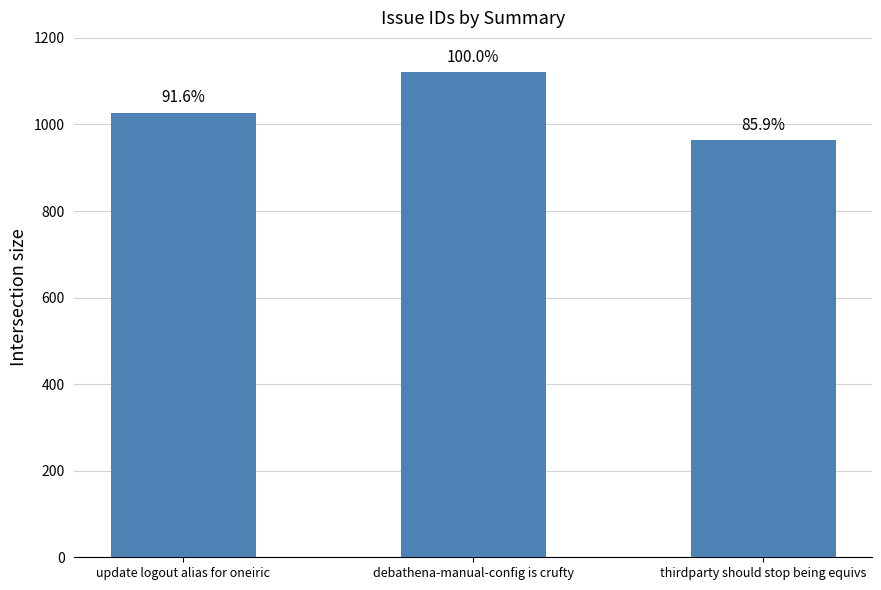

What is the value of the 2nd bar from the left?

1121